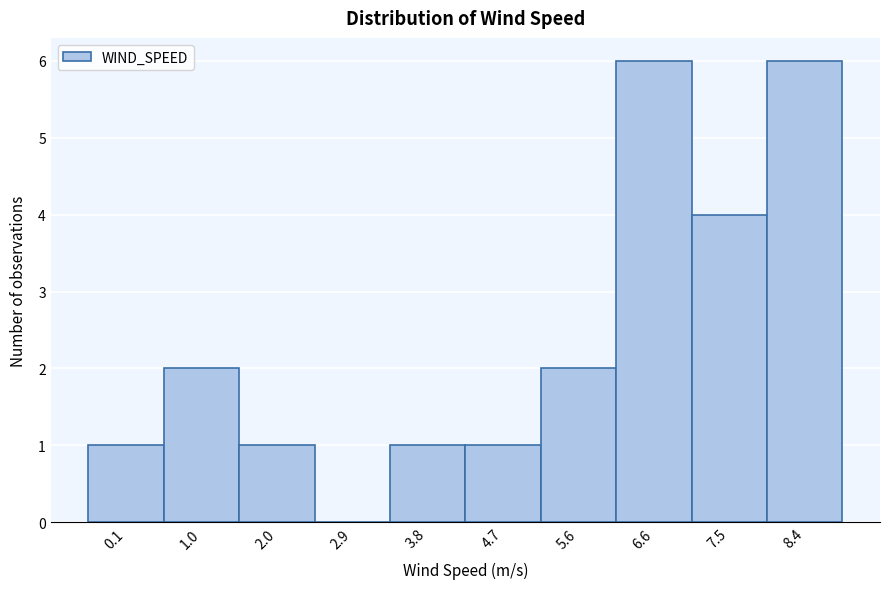

Reading right to left, list all the values displayed in this chart.

8.4=6	7.5=4	6.6=6	5.6=2	4.7=1	3.8=1	2.9=0	2.0=1	1.0=2	0.1=1